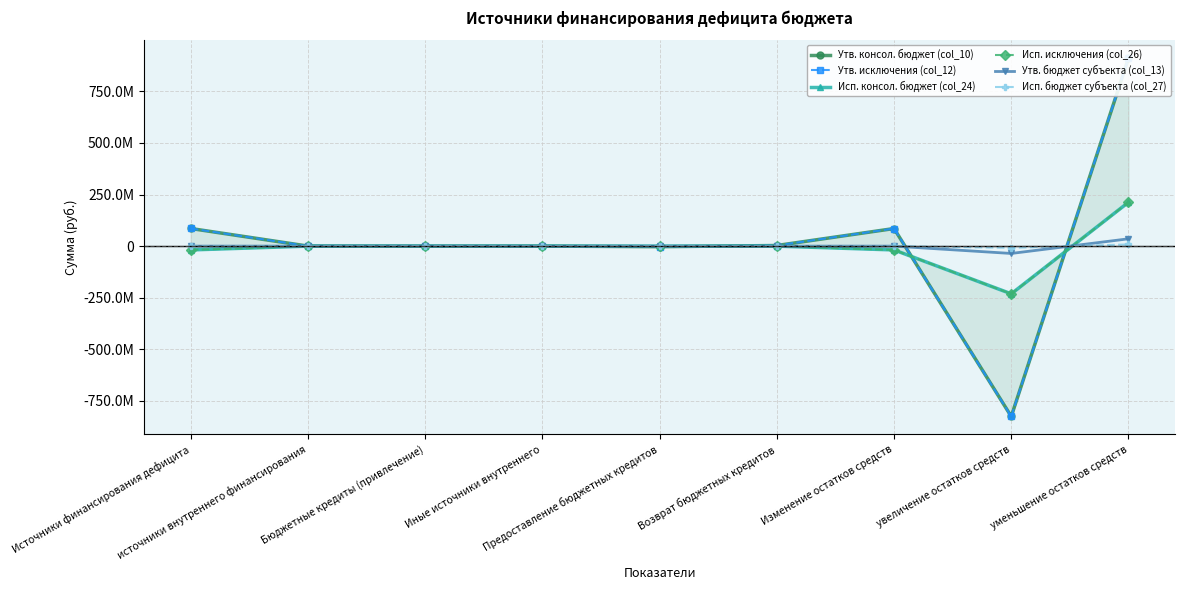

Is the value of Исп. исключения (col_26) at Бюджетные кредиты (привлечение) greater than the value of Утв. бюджет субъекта (col_13) at Бюджетные кредиты (привлечение)?

No